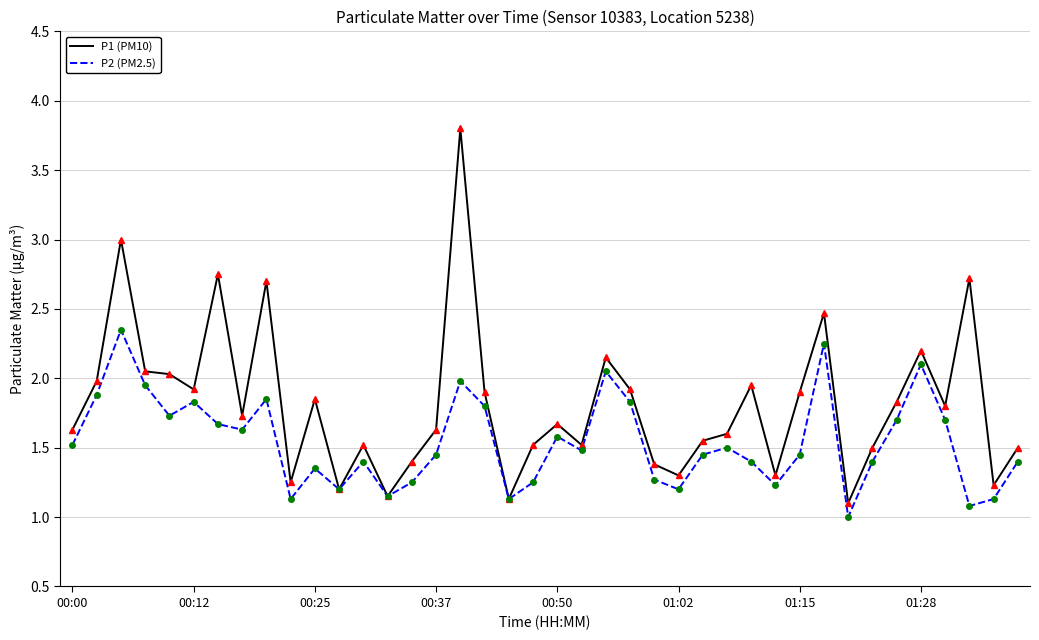

List the series in order of their overall mean, lowest first.

P2 (PM2.5), P1 (PM10)